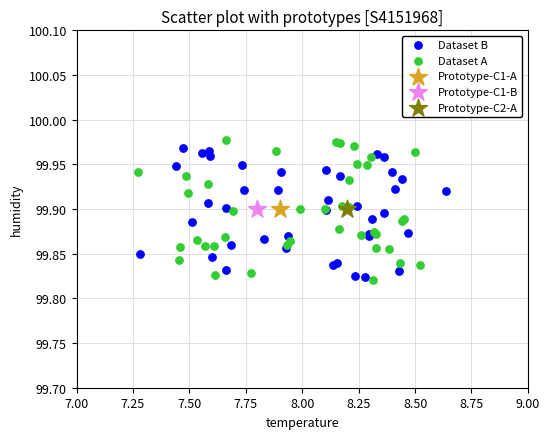

Which series contains the highest Y value?

Dataset A